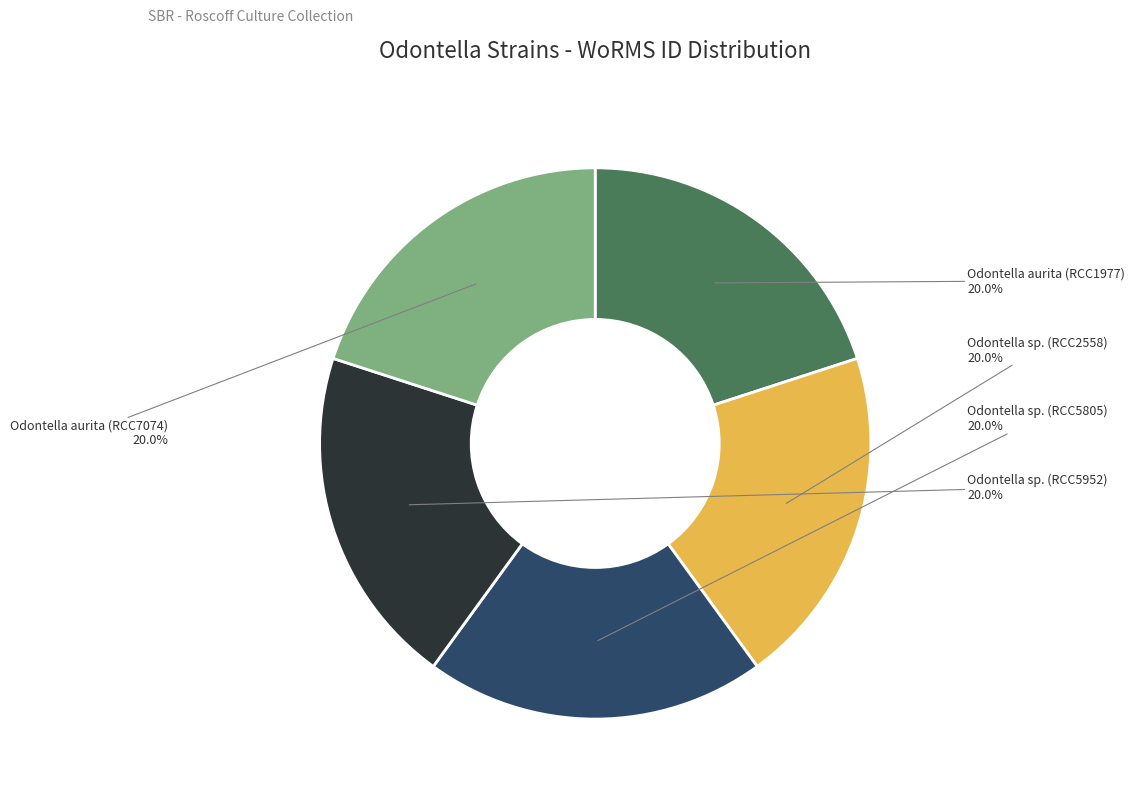

Approximately how many times larger is the value at Odontella sp. (RCC5952) compared to Odontella aurita (RCC7074)?

1.0